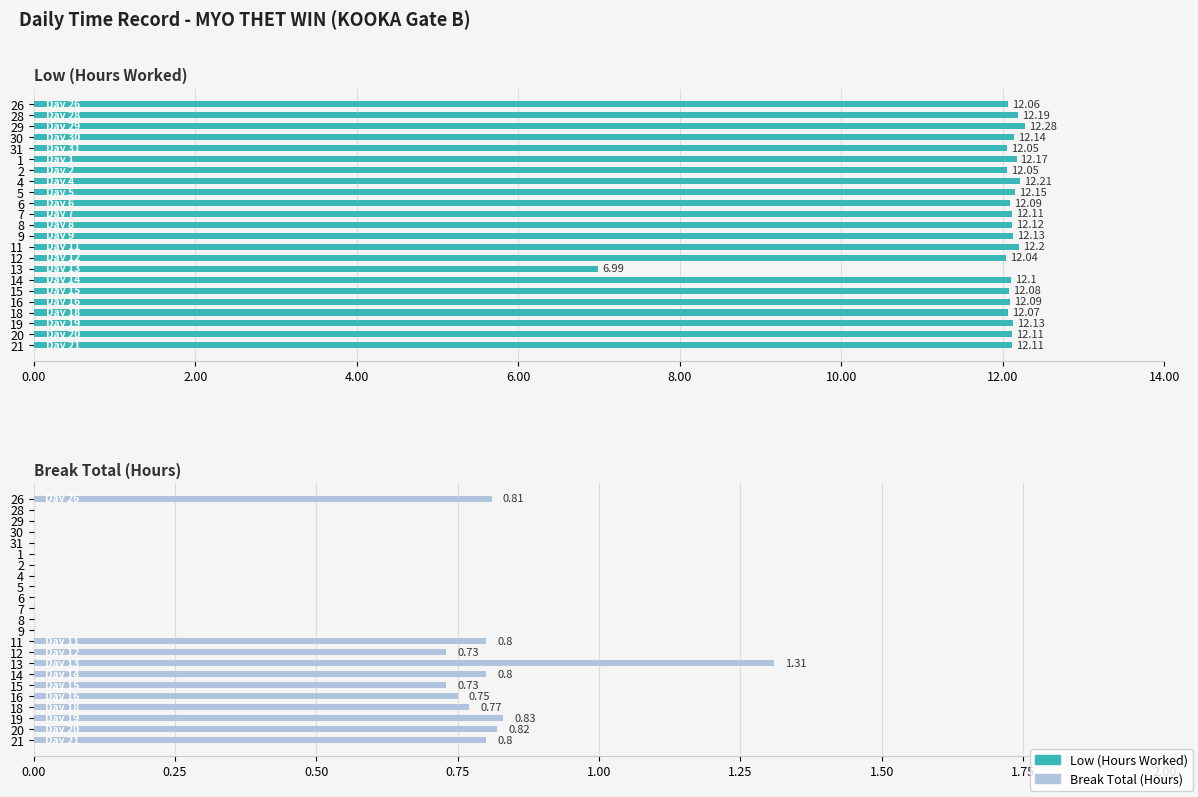

Is the value of Break Total at 8 greater than the value of Low at 16?

No